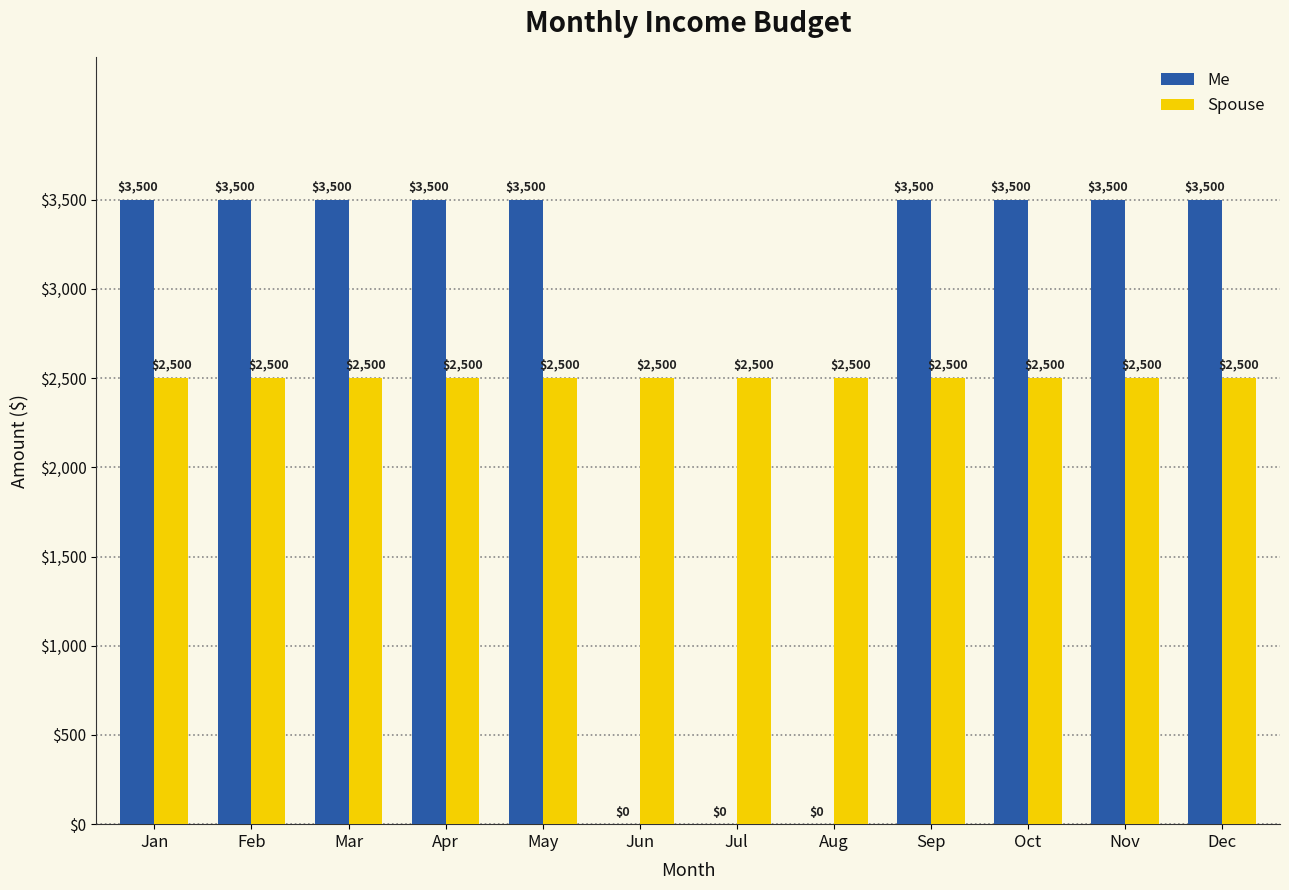

What is the approximate value of Me at Mar, to the nearest 10?

3500